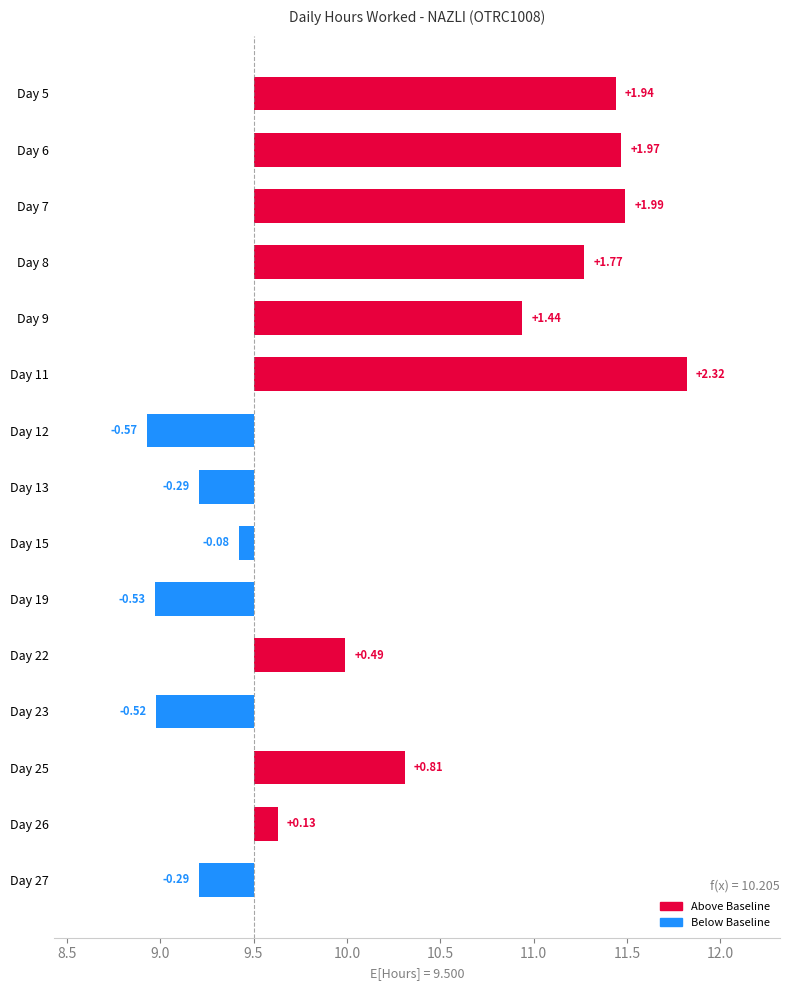

Reading right to left, transcribe all the data shown in this chart.

-0.3	0.1	0.8	-0.5	0.5	-0.5	-0.1	-0.3	-0.6	2.3	1.4	1.8	2.0	2.0	1.9